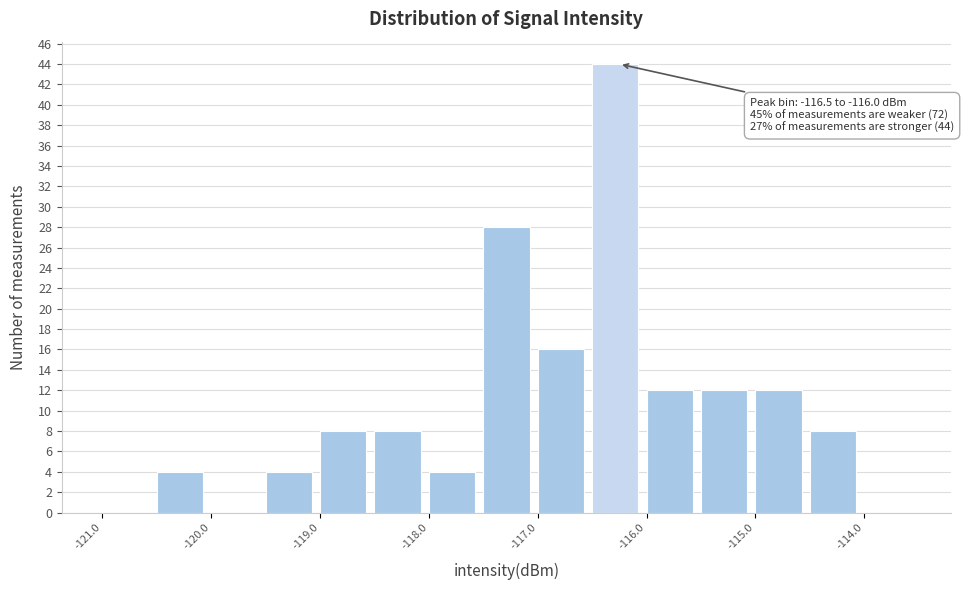

Which range on the x-axis has the tallest bar?

-116.5 to -116.0